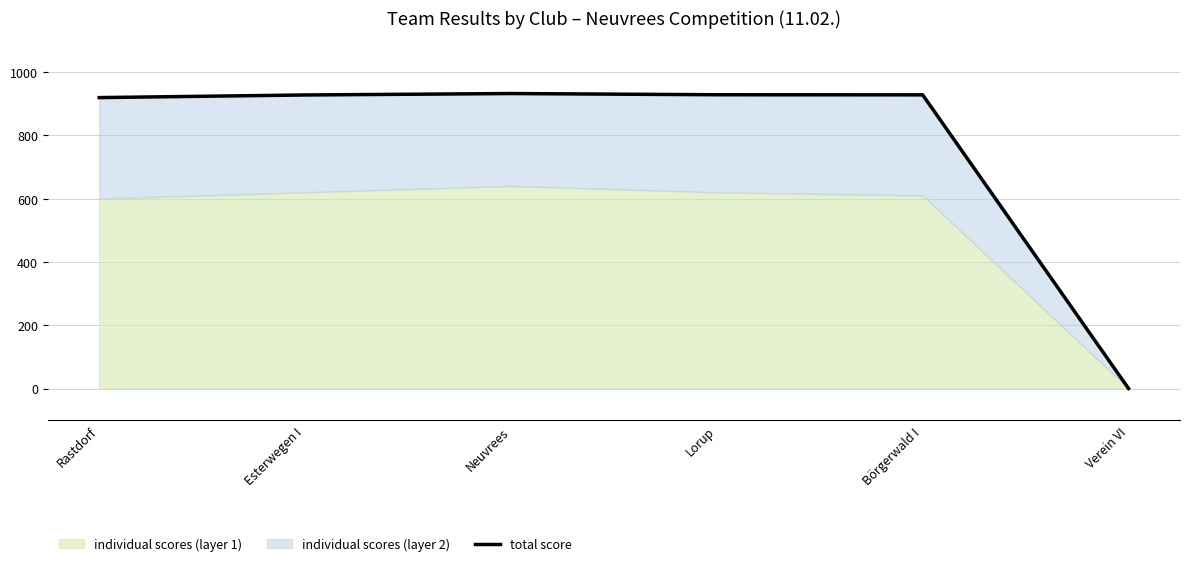

What is the difference between the maximum and minimum values?

932.0